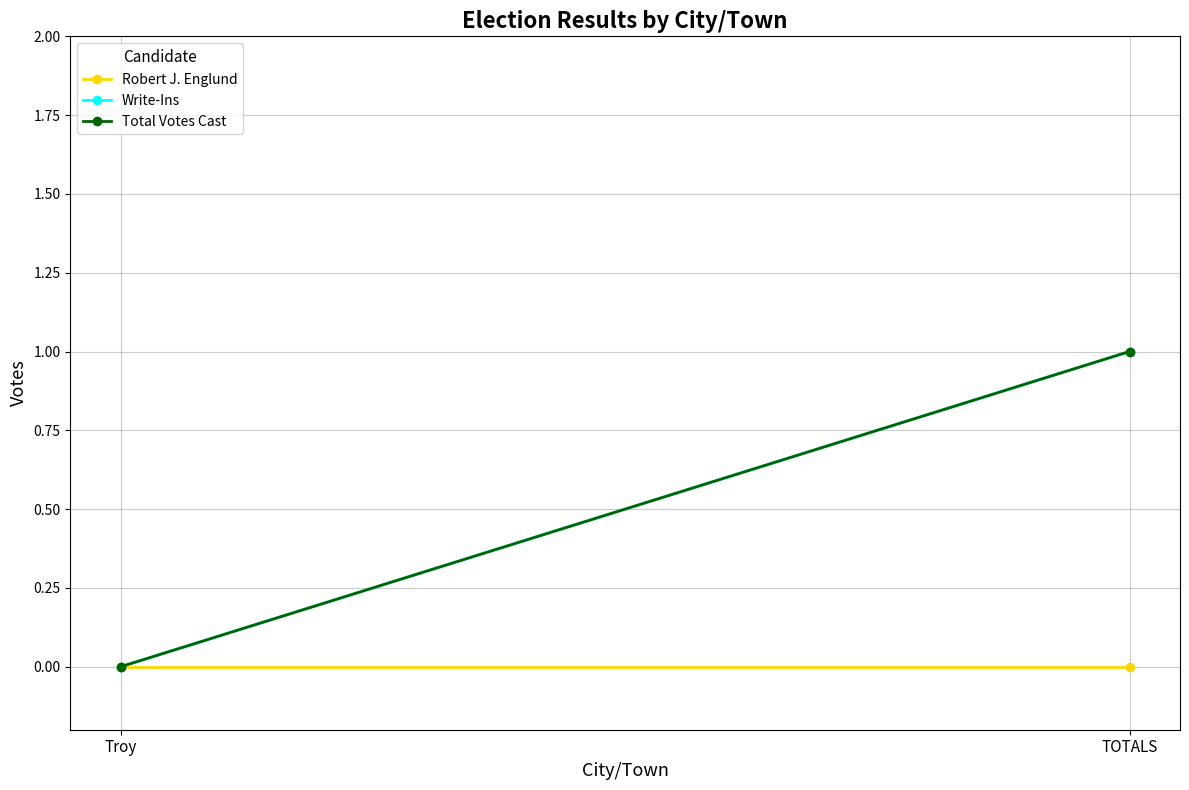

What is the spread (max minus min) of values at TOTALS?

1